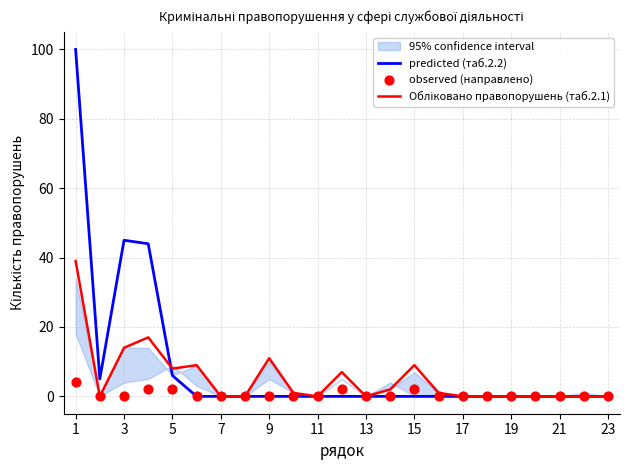

What are all the series names shown in the legend?

predicted (таб.2.2), Обліковано правопорушень (таб.2.1), observed (направлено)